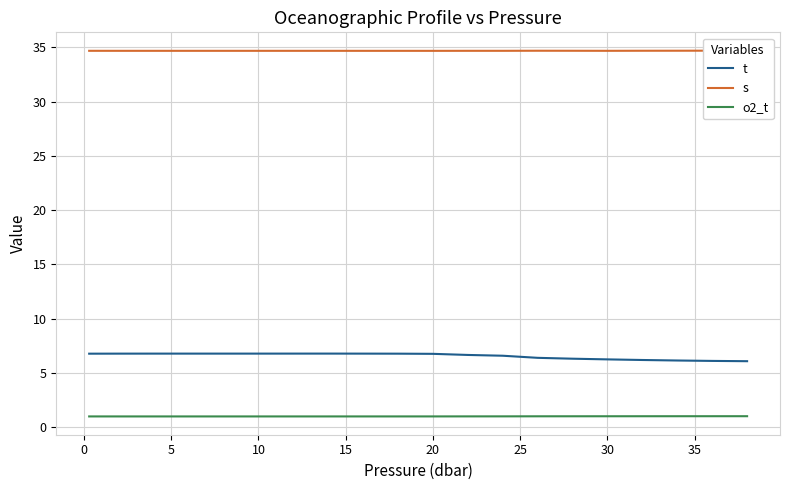

What is the maximum value for t?

6.8